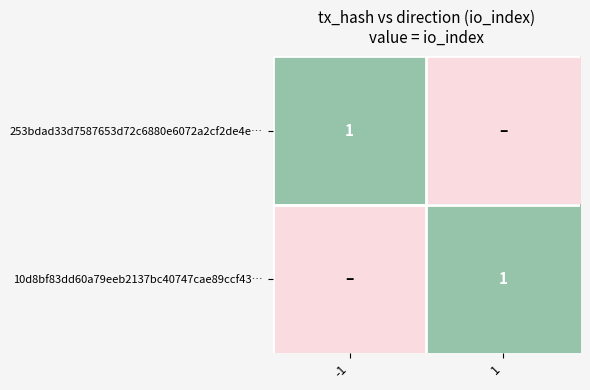

Is it true that 253bdad33d7587653d72c6880e6072a2cf2de4e… equals 1 at -1?

True